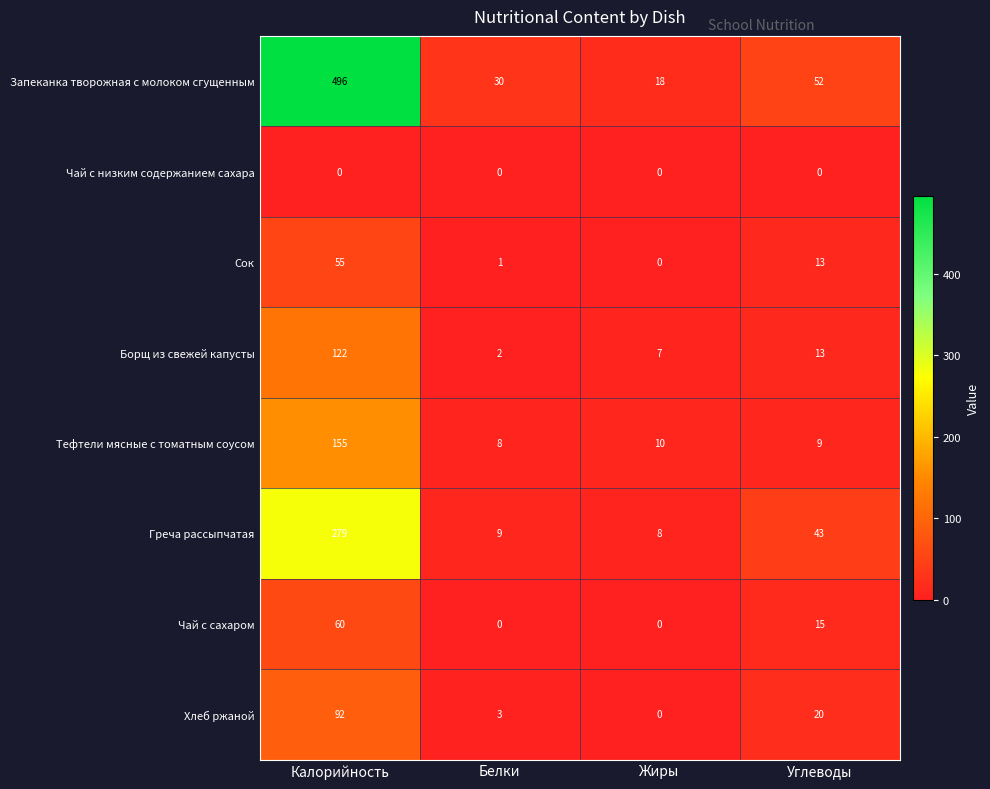

What is the total value across all series at Калорийность?

1259